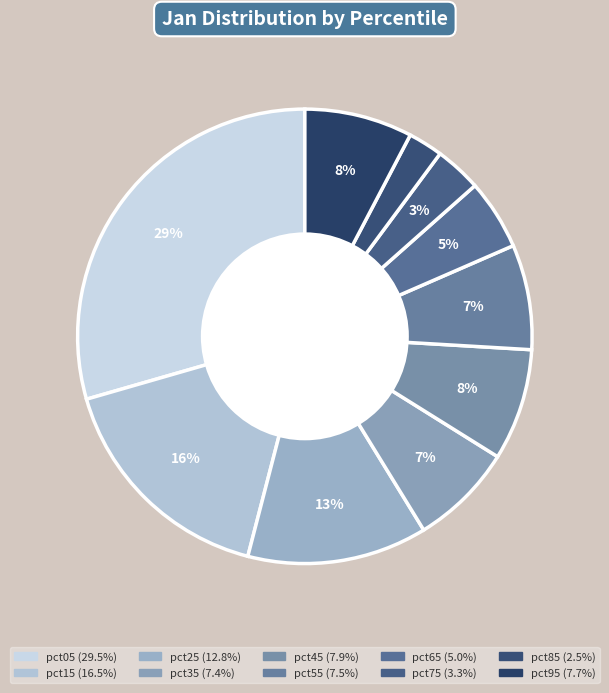

To the nearest percent, what percentage of the pie is pct05?

29%